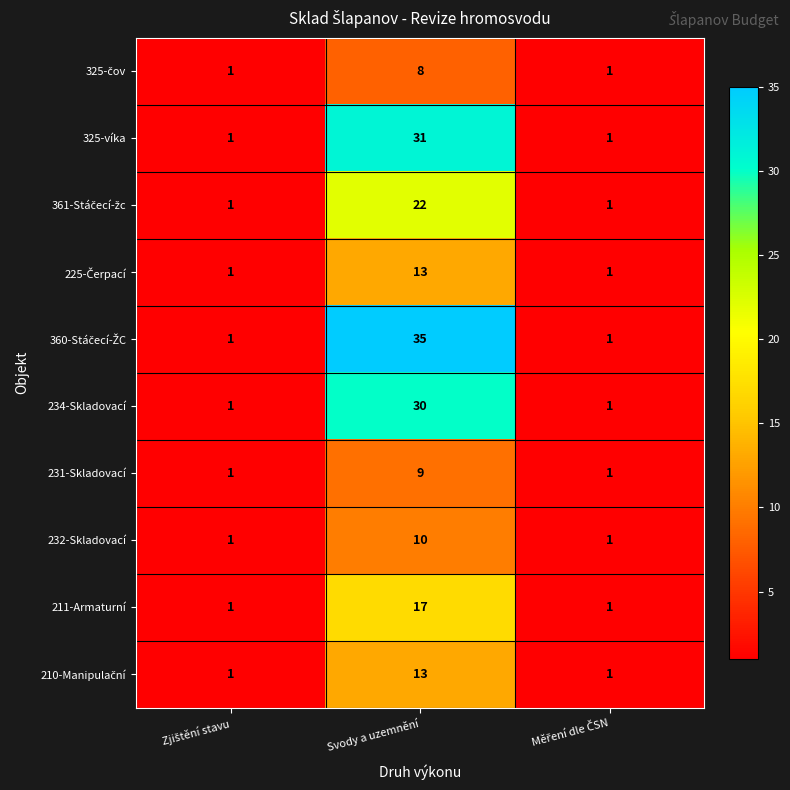

Is it true that 234-Skladovací equals 30 at Svody a uzemnění?

True